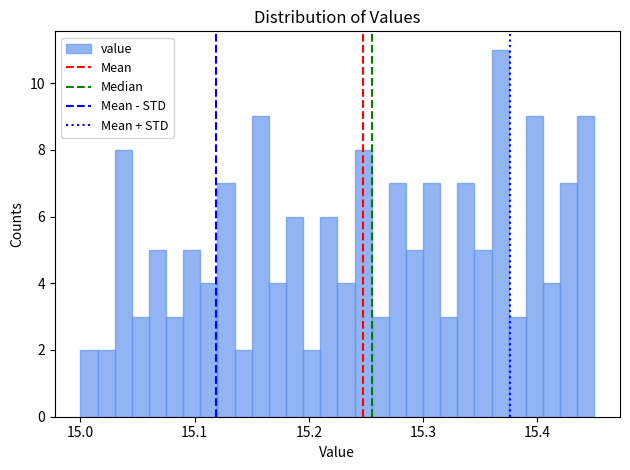

Read against the x-axis, roughly where is the centre of the tallest bar?

15.37